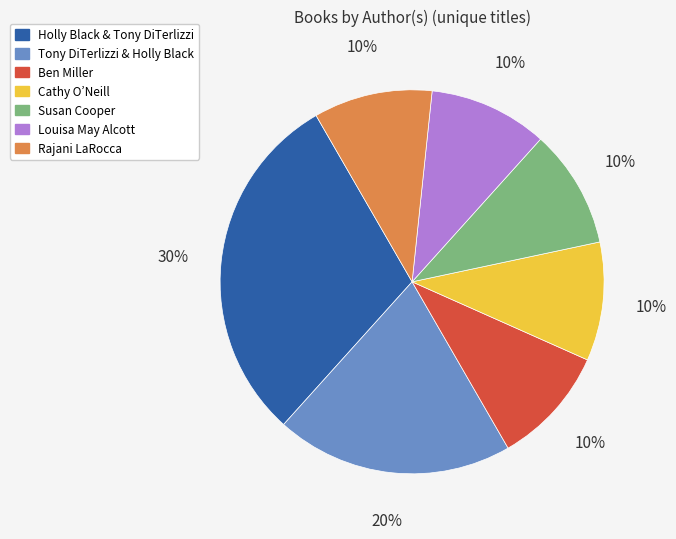

How many segments does this pie chart have?

7